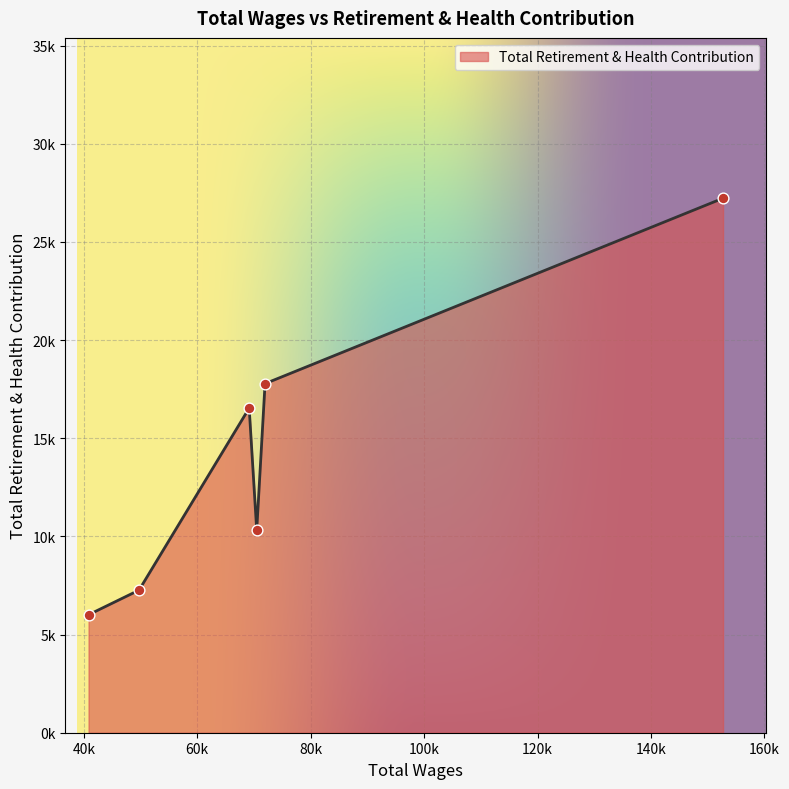

Is this an area chart (filled region under the line)?

Yes